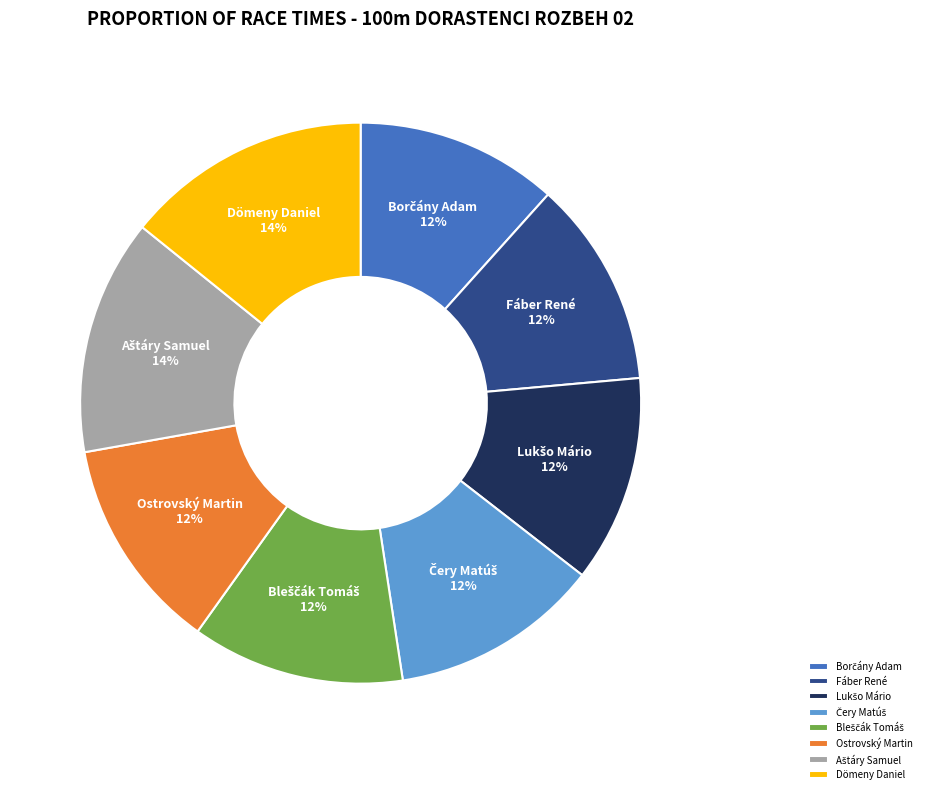

To the nearest percent, what is the average slice percentage?

12%